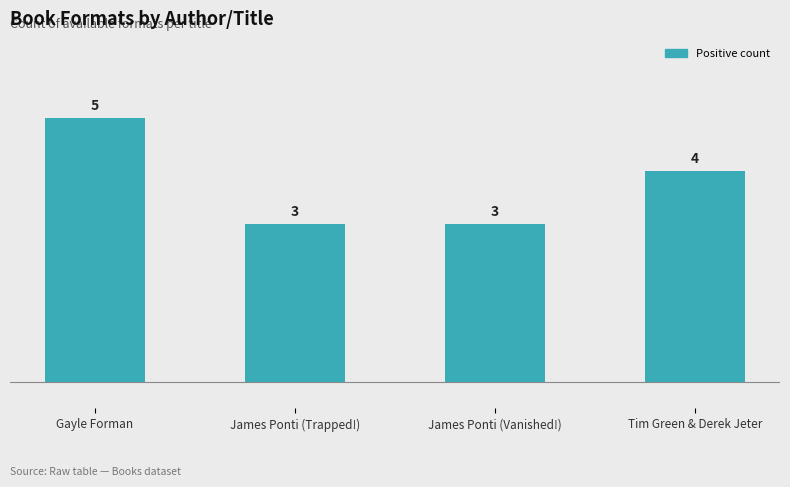

What is the minimum value shown in the chart?

3